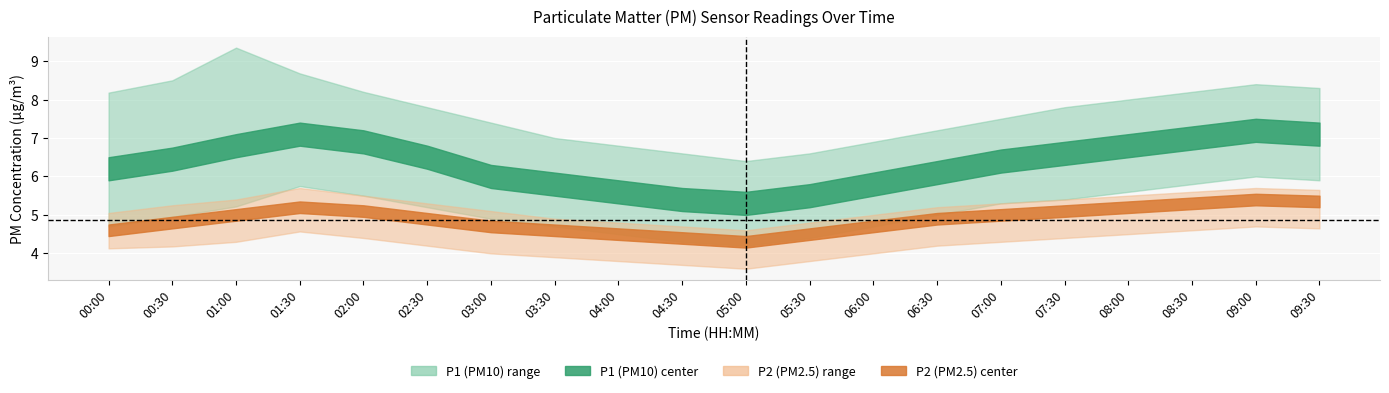

Which series has the largest total across all categories?

P1_upper